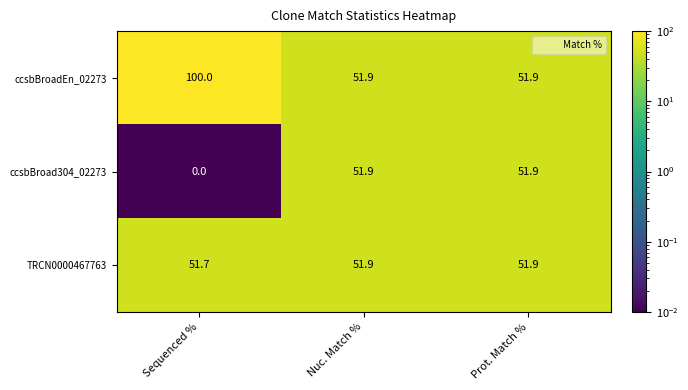

True or false: ccsbBroadEn_02273 has a value of 51.9 at Prot. Match %.

True